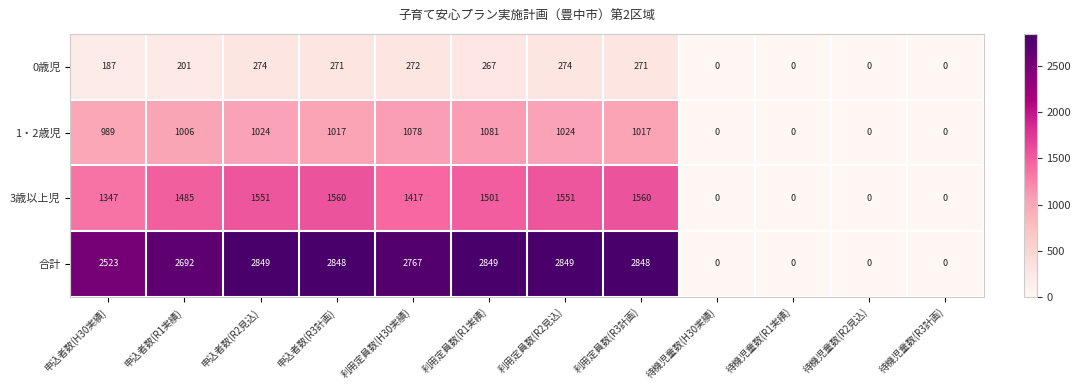

Where is 合計 nearest to the value 1424?

申込者数(H30実績)